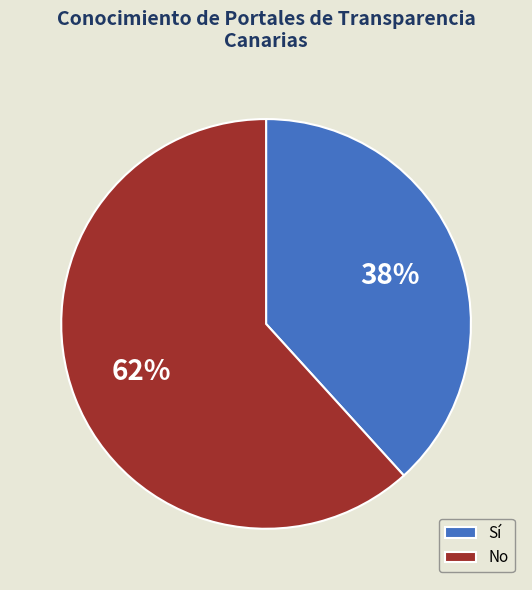

Which category has the smallest portion of the pie?

Sí